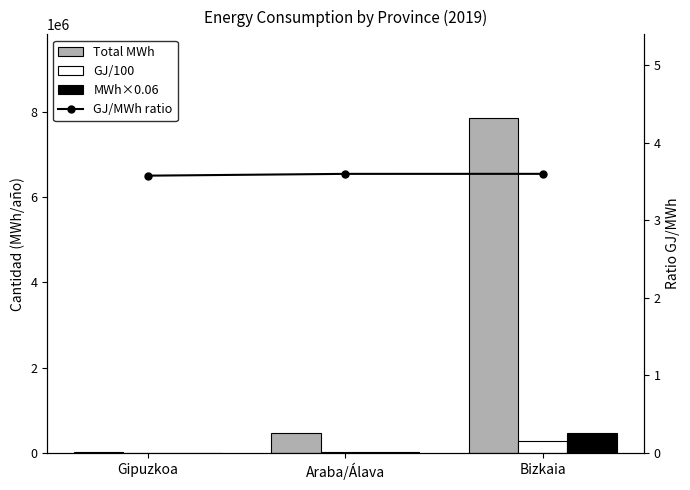

Reading left to right, what are all the values shown in this chart?

Total MWh: Gipuzkoa=18677.5	Araba/Álava=459812.1	Bizkaia=7856306.6
GJ/100: Gipuzkoa=668.1	Araba/Álava=16553.2	Bizkaia=282850.1
MWh×0.06: Gipuzkoa=1120.6	Araba/Álava=27588.7	Bizkaia=471378.4
GJ/MWh ratio: Gipuzkoa=3.6	Araba/Álava=3.6	Bizkaia=3.6